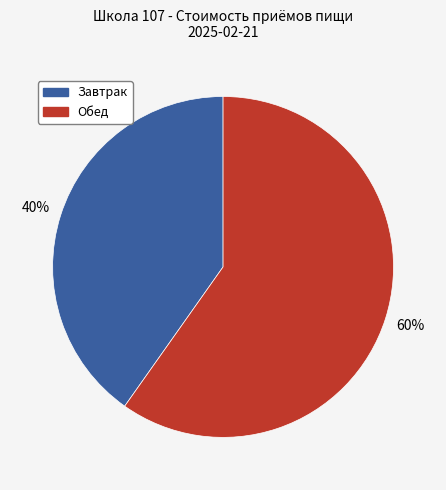

Is there a majority slice in this chart?

Yes